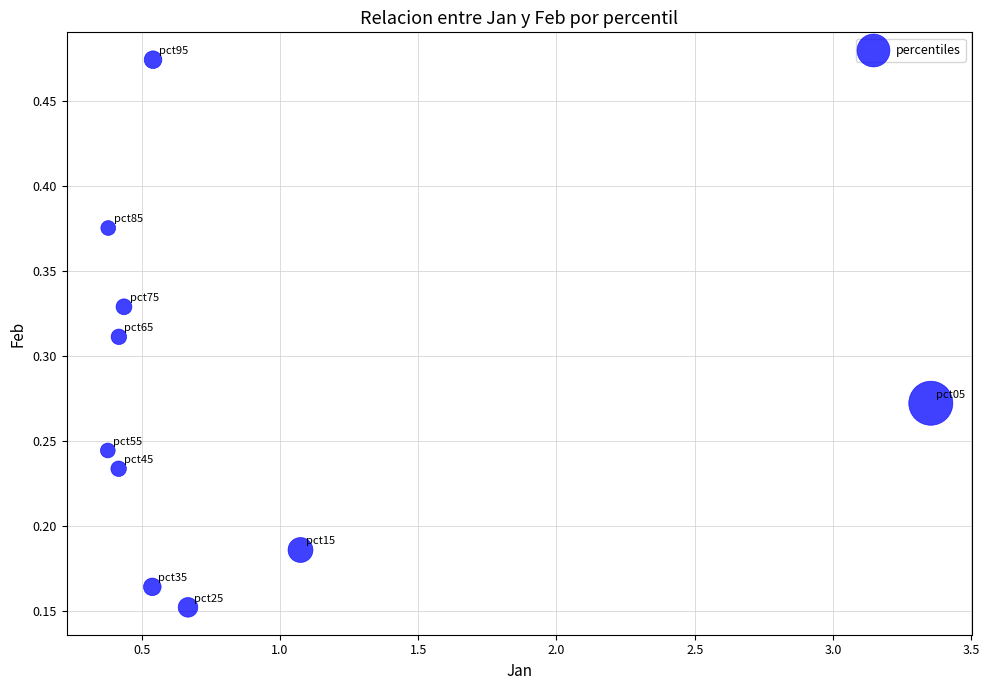

What is the average X value?

0.8